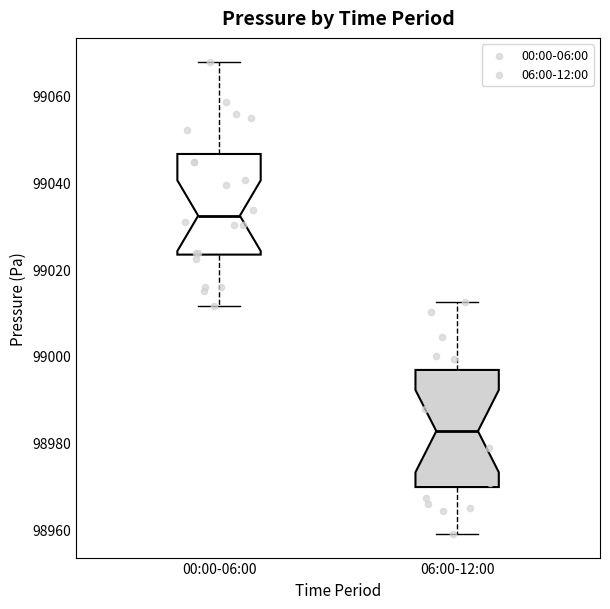

Where is the upper edge of the box for 06:00-12:00 on the y-axis? The values are not printed on the chart, so give them approximately, as read against the axis.

98996